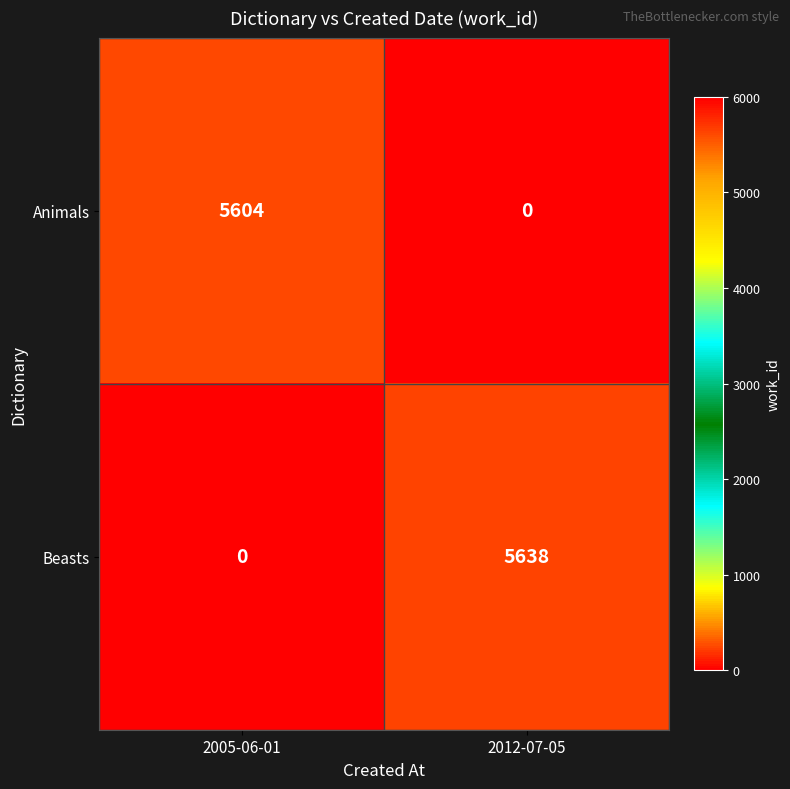

Which series changed the most between 2005-06-01 and 2012-07-05?

Beasts